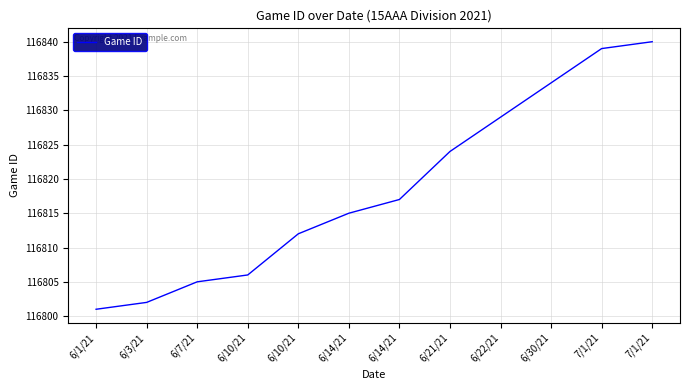

Reading left to right, what are all the values shown in this chart?

116801	116802	116805	116806	116812	116815	116817	116824	116829	116834	116839	116840